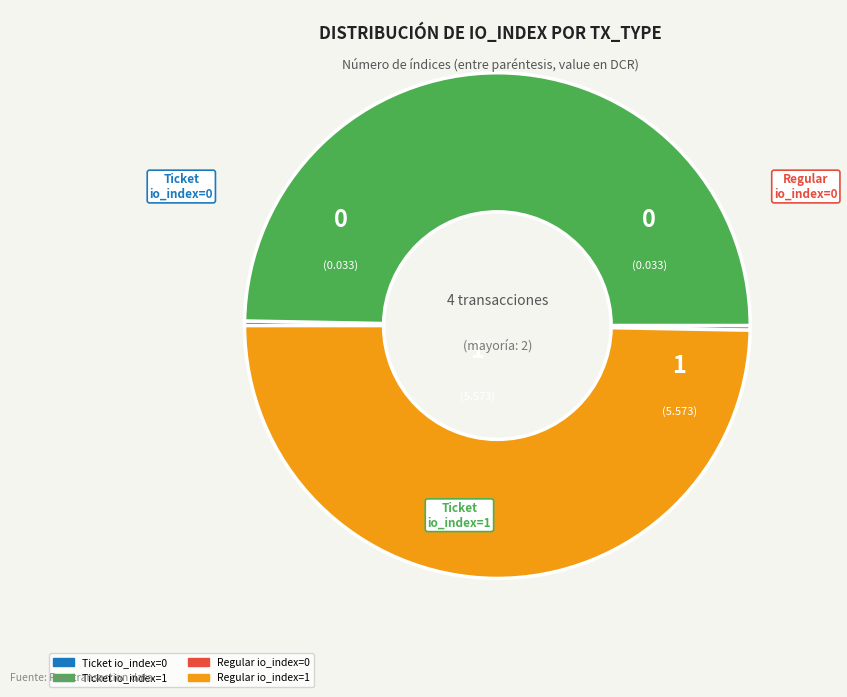

Is it true that Regular io_index=0 is 0% of the pie?

True